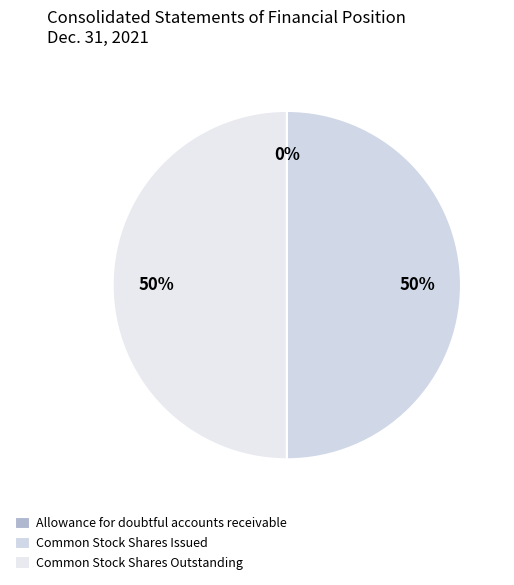

Between Allowance for doubtful accounts receivable and Common Stock Shares Outstanding, which is larger?

Common Stock Shares Outstanding